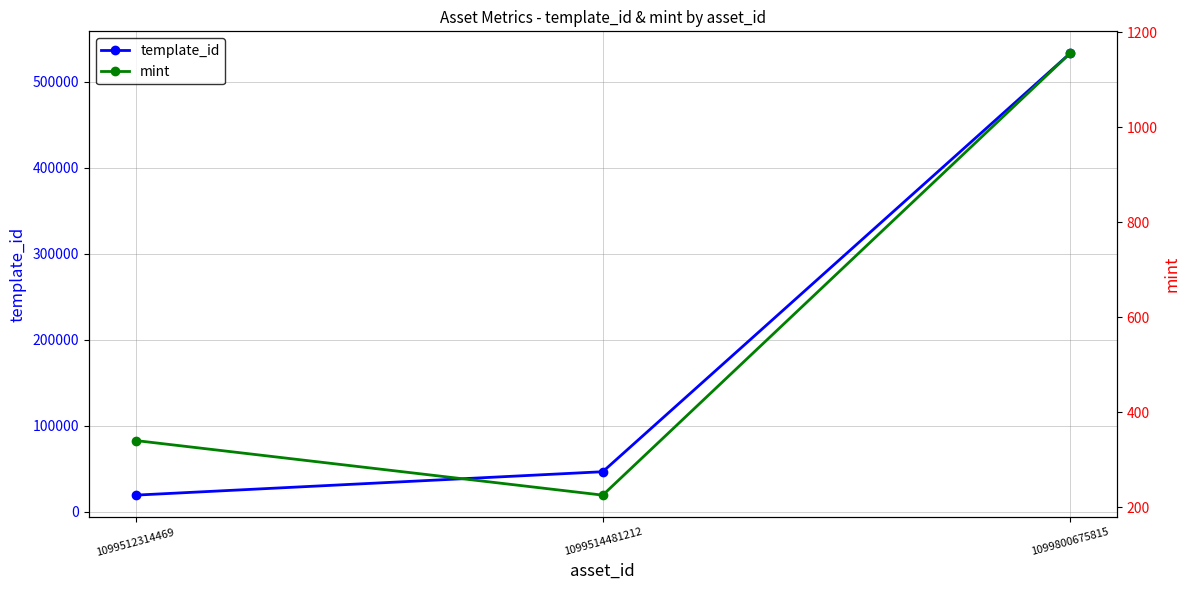

How many data points in mint are less than 340?

1